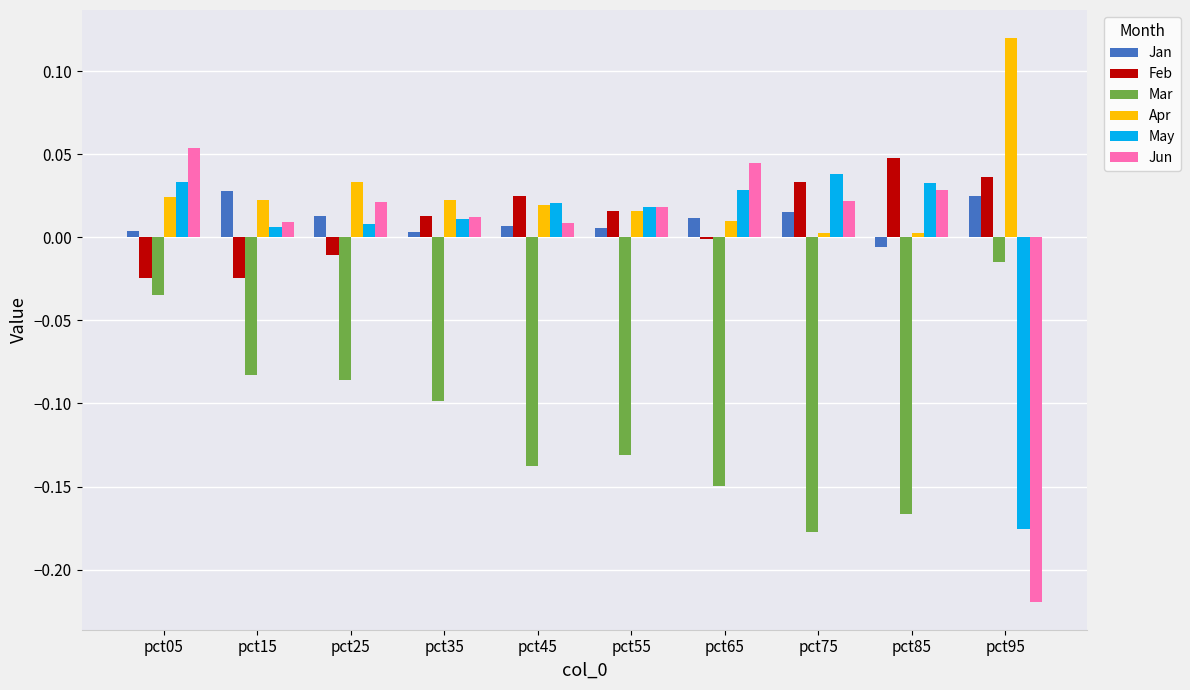

Between pct05 and pct95, which series saw the biggest shift?

Jun